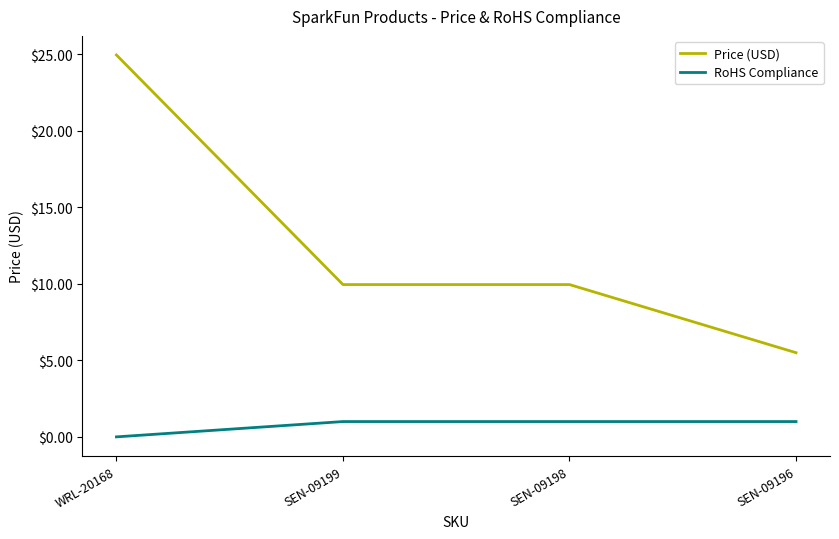

What position from the right is SEN-09196?

1